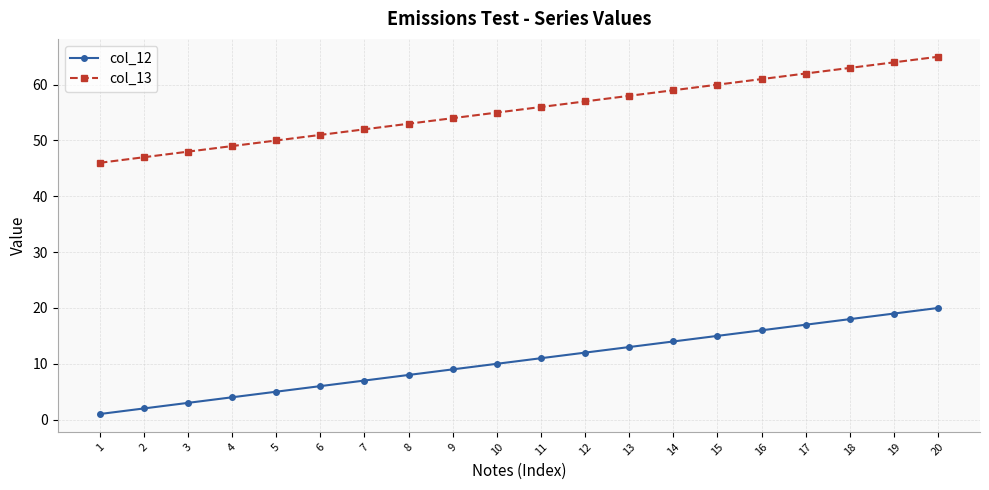

The col_12 series shows 17 at 13. True or false?

False